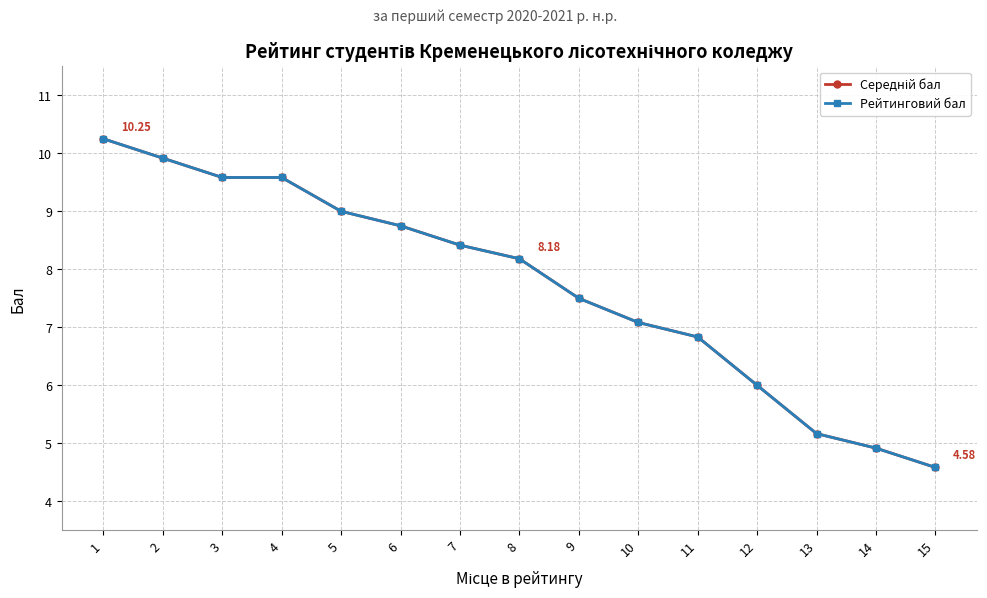

At which category is the sum across all series the highest?

1